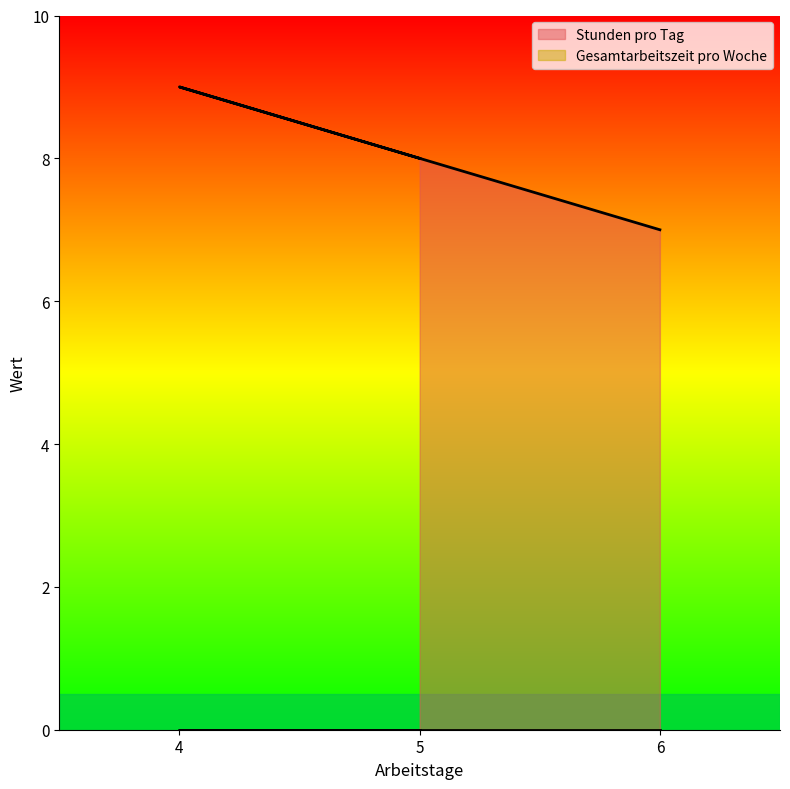

List the labels in order of Stunden pro Tag value, largest first.

4, 5, 6